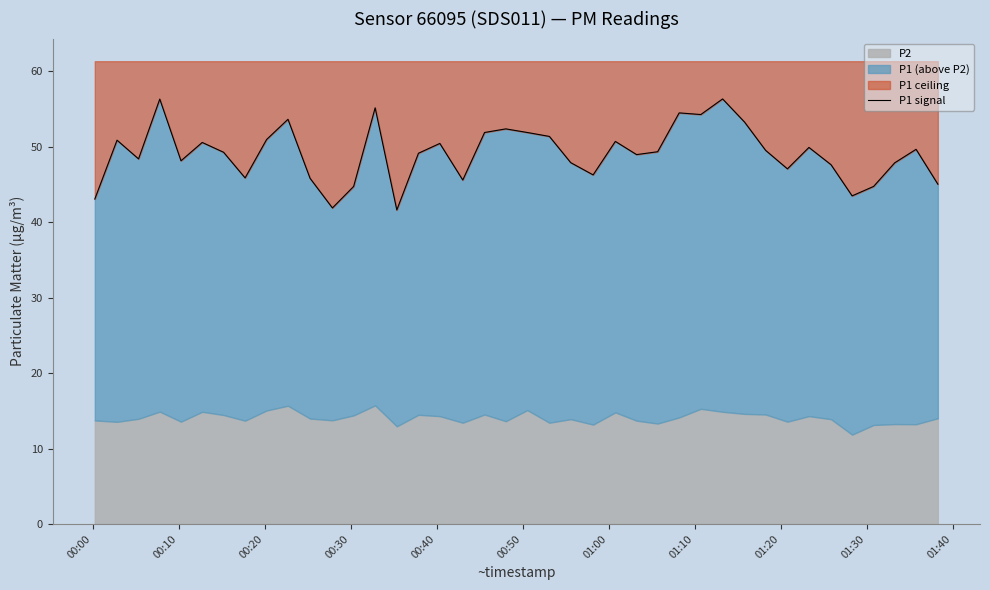

At which category does the data reach its first local peak?

00:10